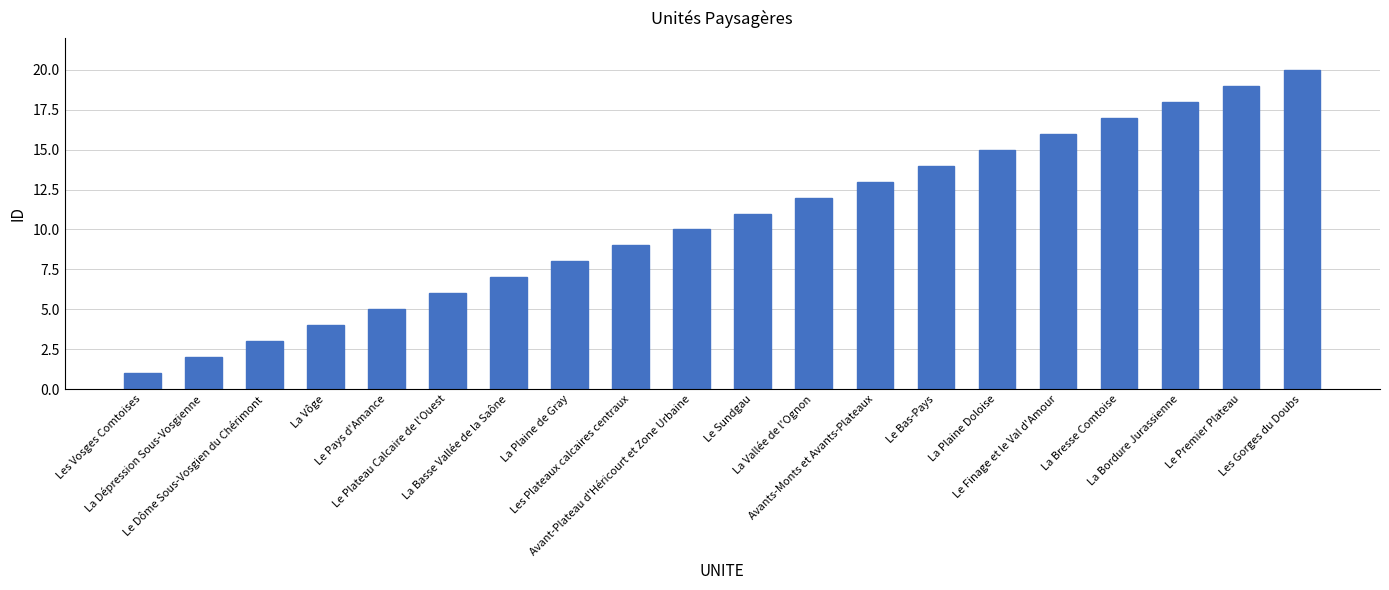

Reading right to left, list all the values displayed in this chart.

Les Gorges du Doubs=20	Le Premier Plateau=19	La Bordure Jurassienne=18	La Bresse Comtoise=17	Le Finage et le Val d'Amour=16	La Plaine Doloise=15	Le Bas-Pays=14	Avants-Monts et Avants-Plateaux=13	La Vallée de l'Ognon=12	Le Sundgau=11	Avant-Plateau d'Héricourt et Zone Urbaine=10	Les Plateaux calcaires centraux=9	La Plaine de Gray=8	La Basse Vallée de la Saône=7	Le Plateau Calcaire de l'Ouest=6	Le Pays d'Amance=5	La Vôge=4	Le Dôme Sous-Vosgien du Chérimont=3	La Dépression Sous-Vosgienne=2	Les Vosges Comtoises=1